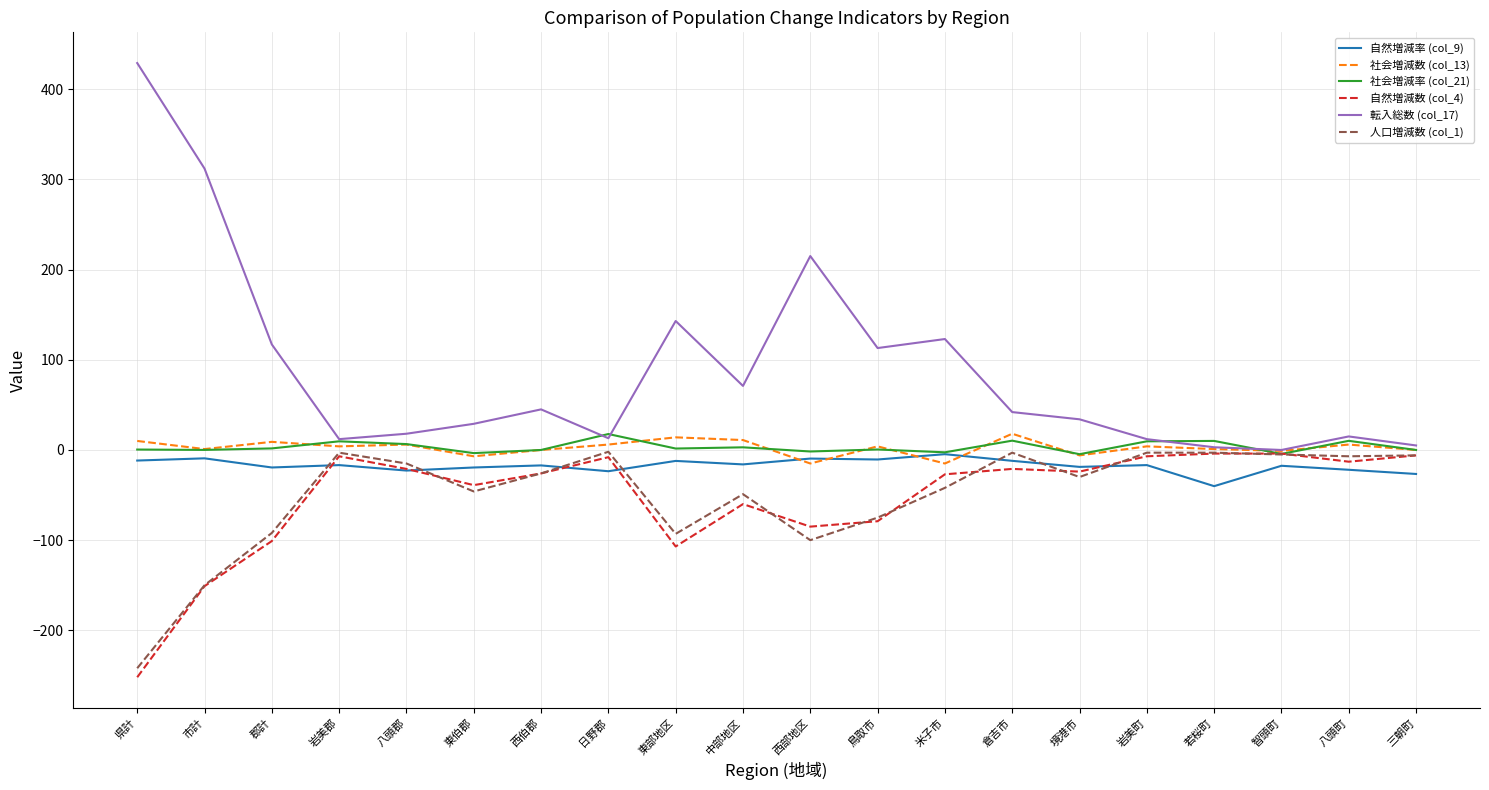

Which series has the largest range (max minus min)?

転入総数 (col_17)